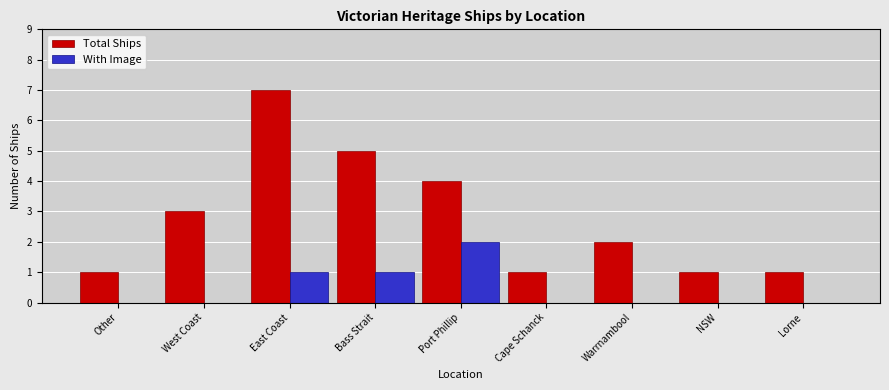

Is the value of Total Ships at NSW greater than the value of With Image at Lorne?

Yes